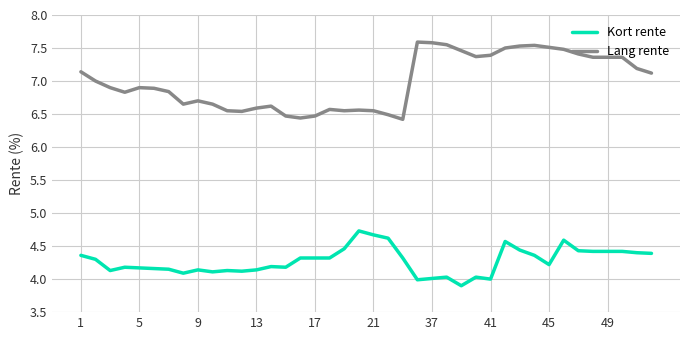

True or false: Kort rente and Lang rente intersect in this chart.

False